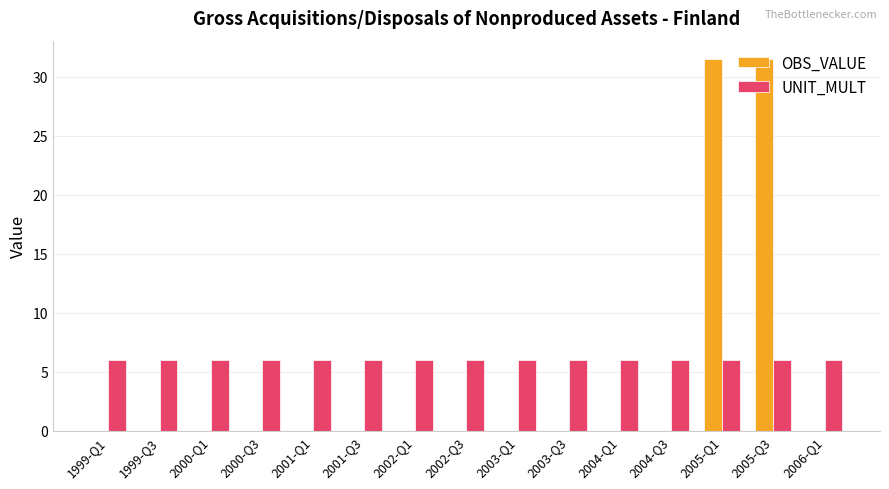

Which series has the largest total across all categories?

UNIT_MULT